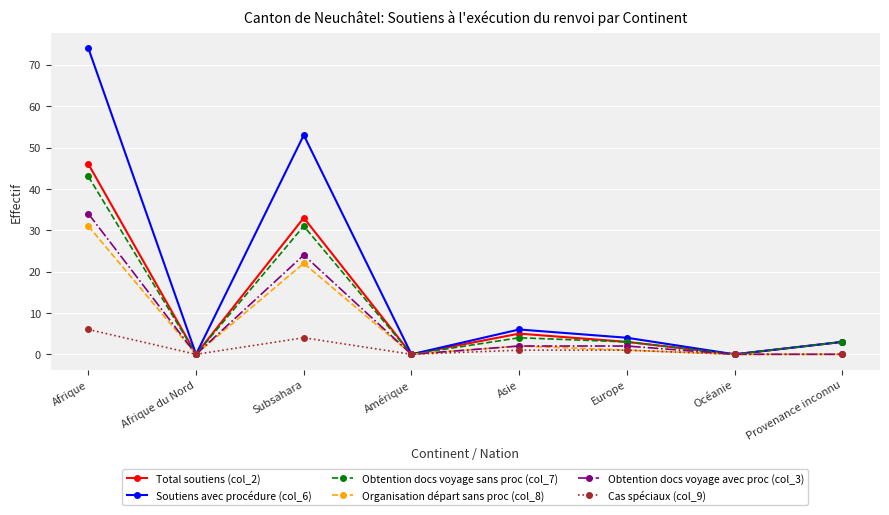

How many data points does each series have?

8